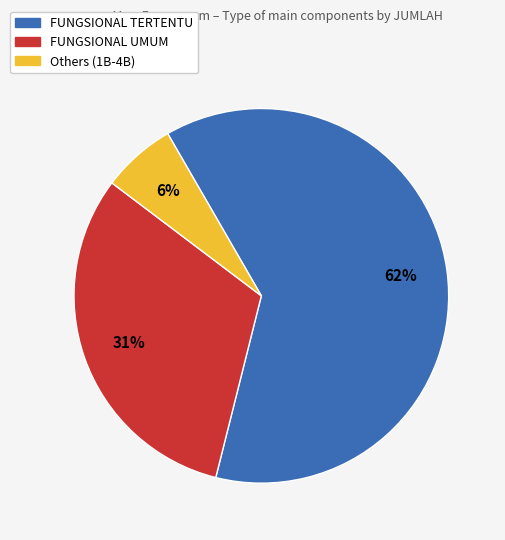

To the nearest percent, what is the average slice percentage?

33%